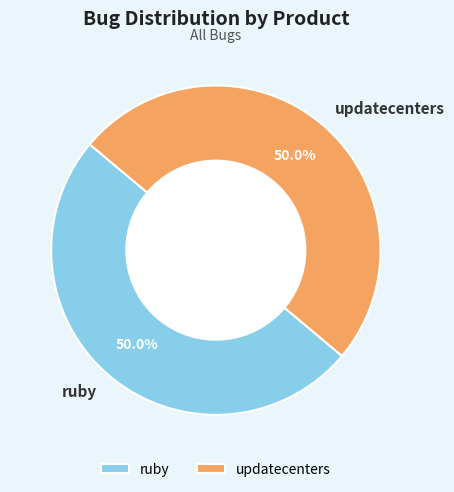

What percentage do ruby and updatecenters together represent?

100.0%